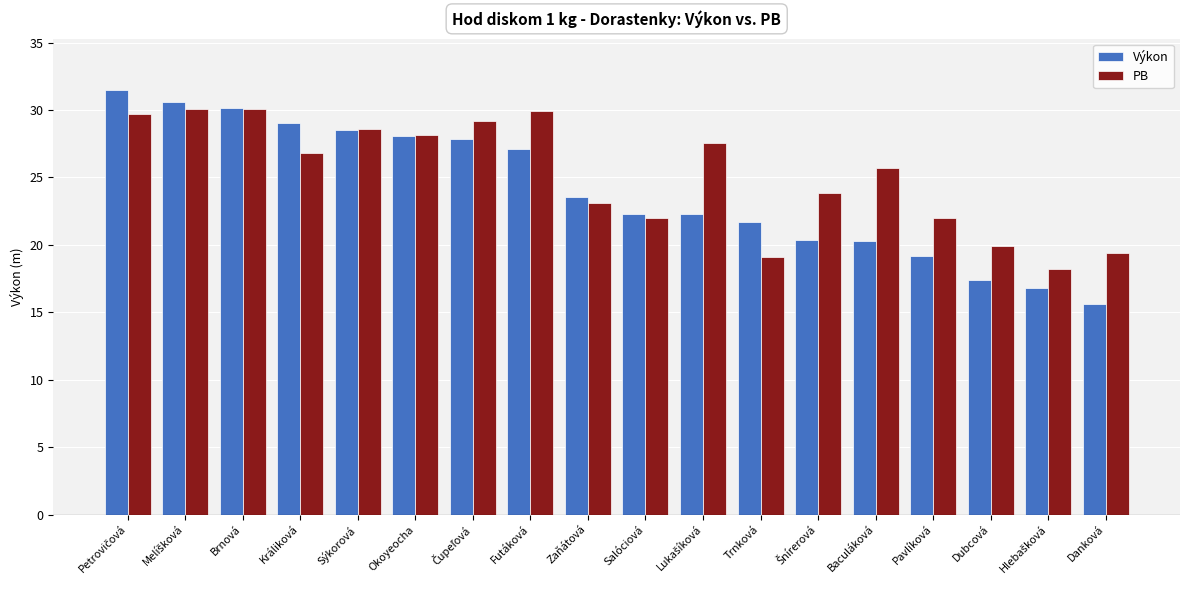

Which series has the widest spread of values?

Výkon